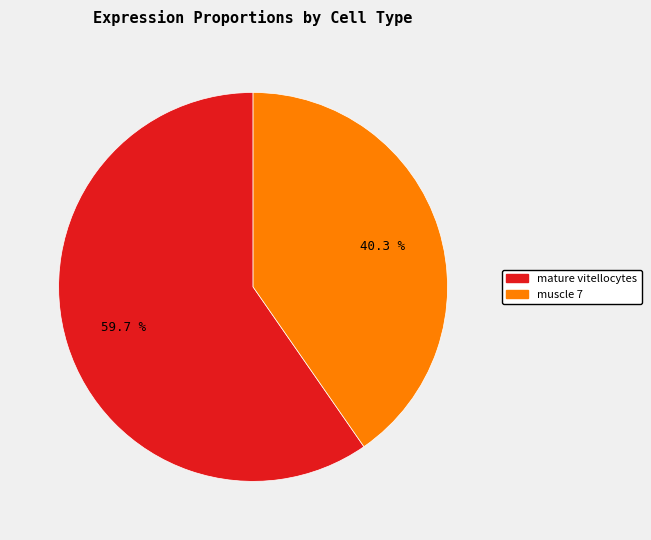

Rank the categories by value from lowest to highest.

muscle 7, mature vitellocytes